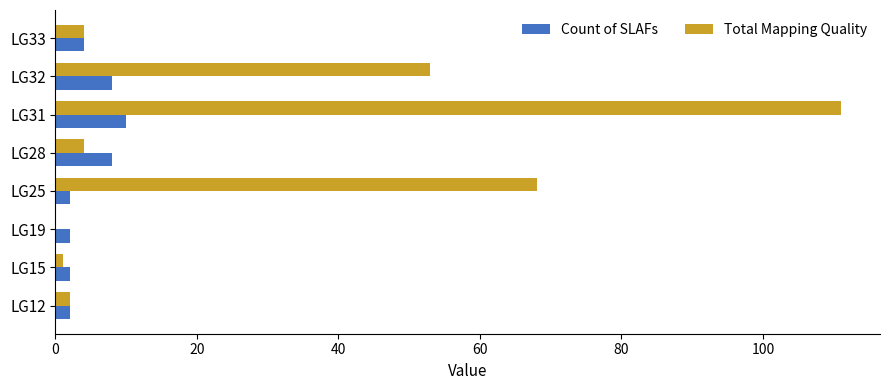

Which series has the largest total across all categories?

Total Mapping Quality